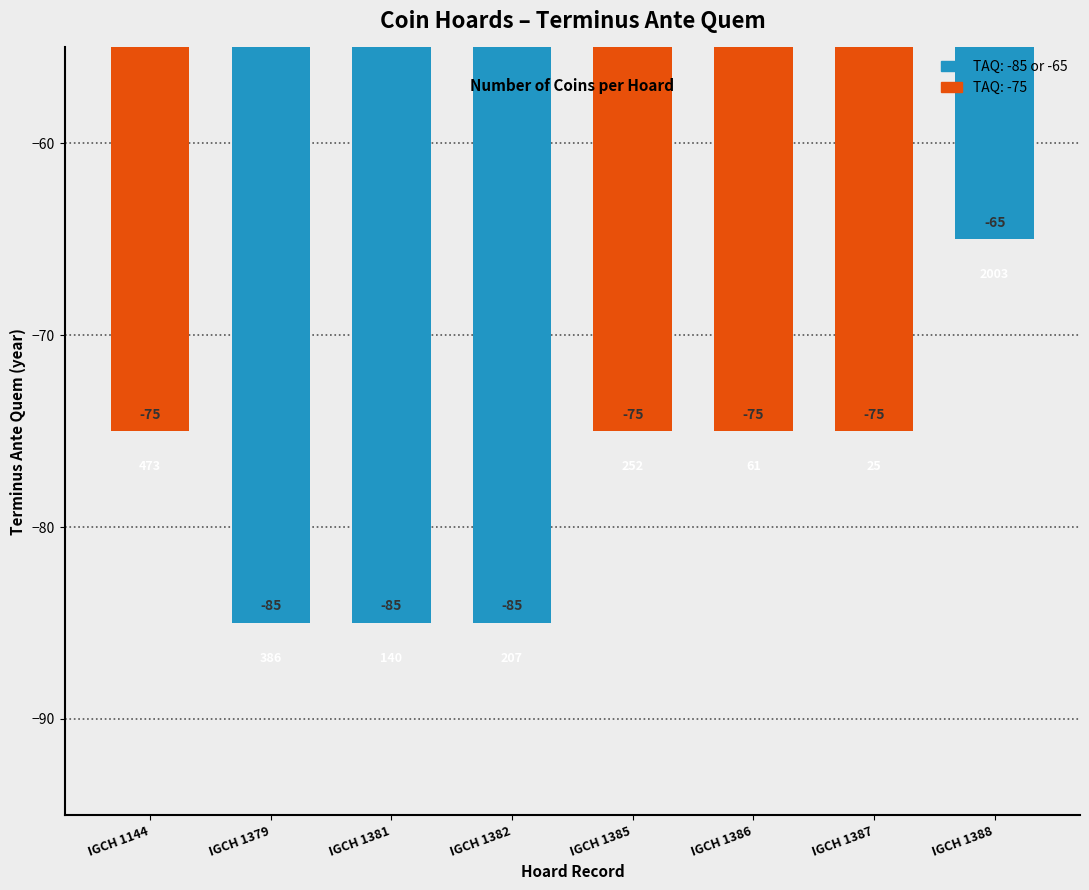

Are the bars grouped side by side (vs. stacked)?

No